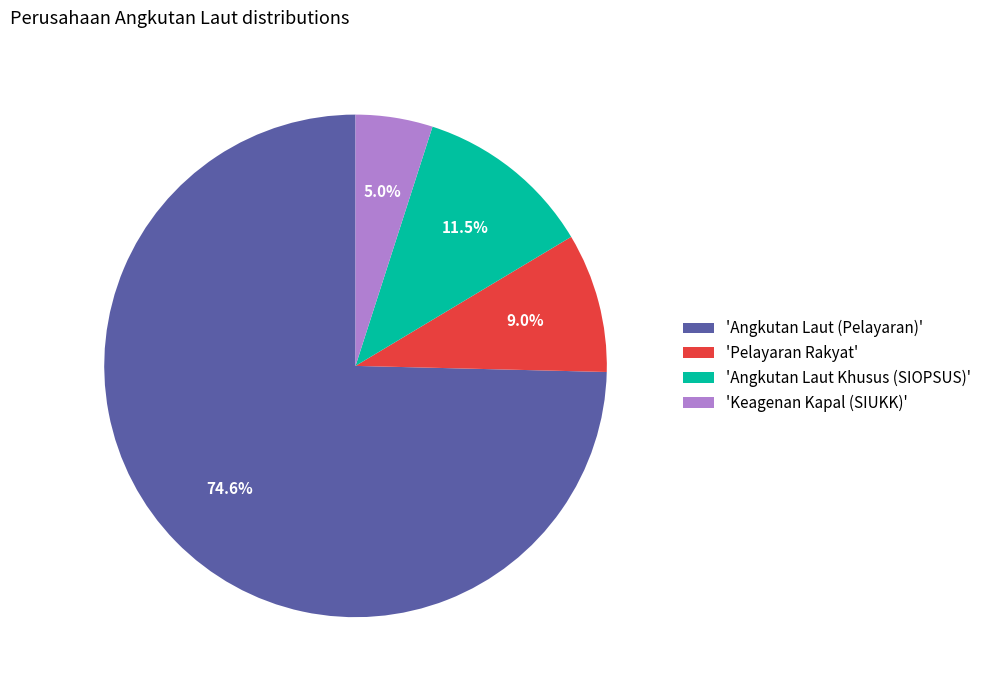

What is the ratio of the value at 'Angkutan Laut Khusus (SIOPSUS)' to the value at 'Keagenan Kapal (SIUKK)'?

2.3